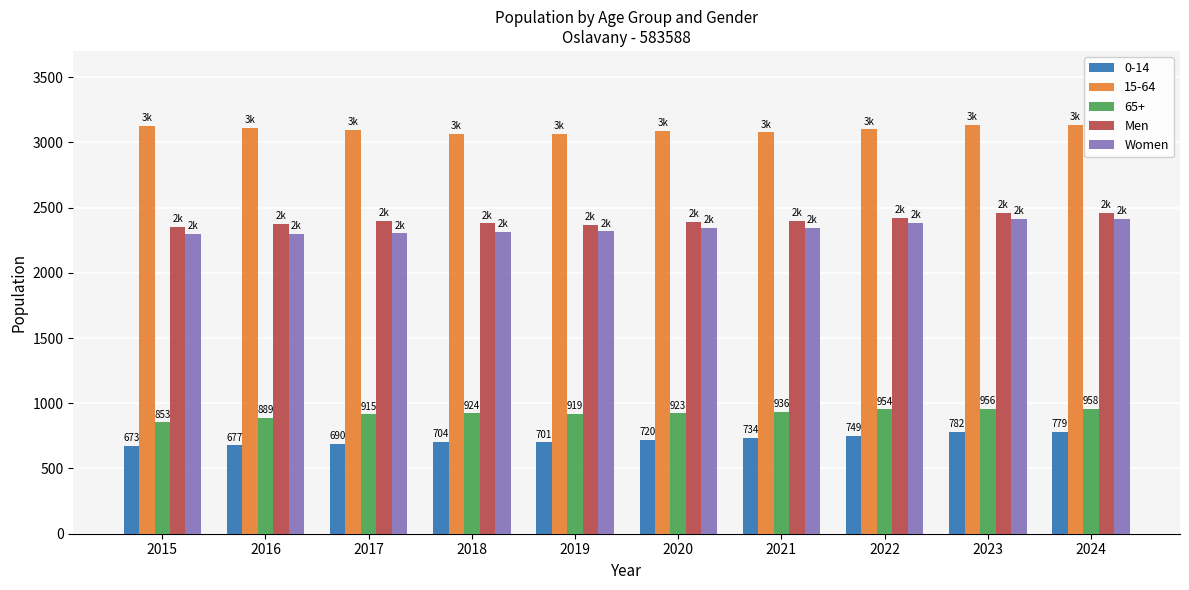

Is it true that Women equals 2343 at 2020?

True